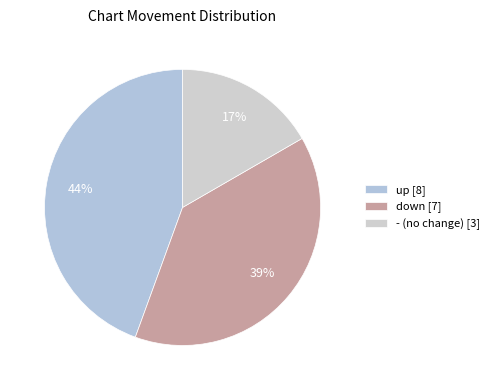

How many segments does this pie chart have?

3